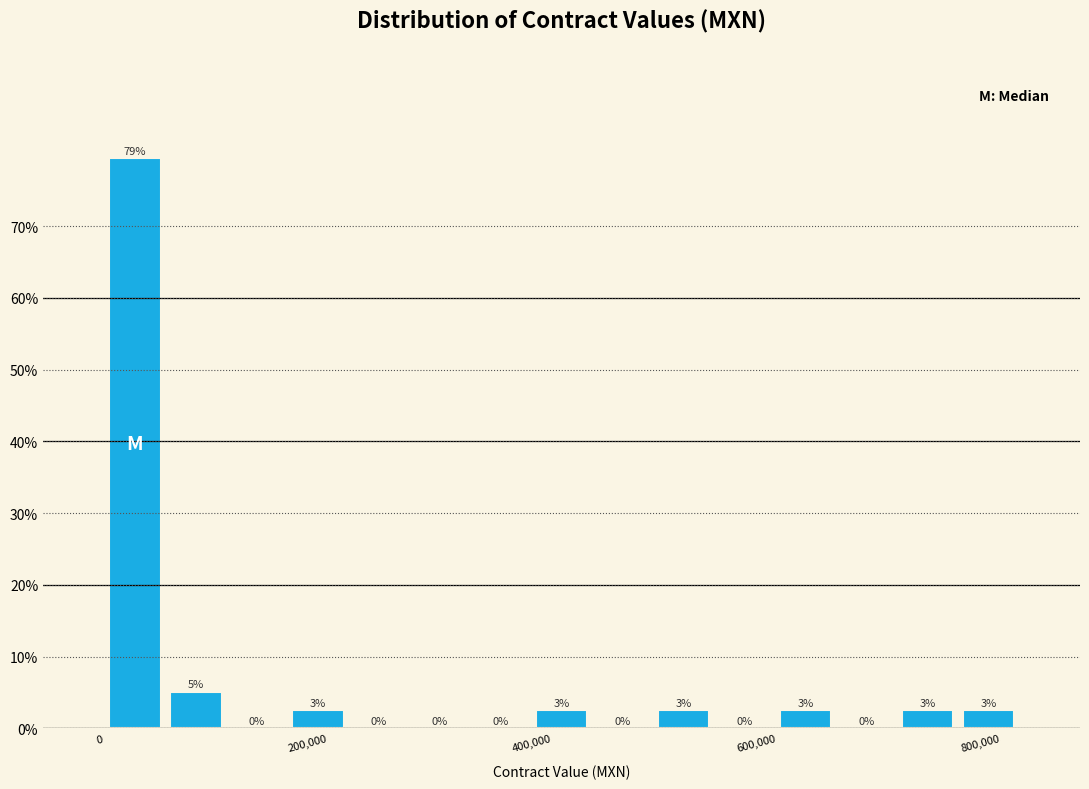

Read against the x-axis, roughly where is the centre of the tallest bar?

20000